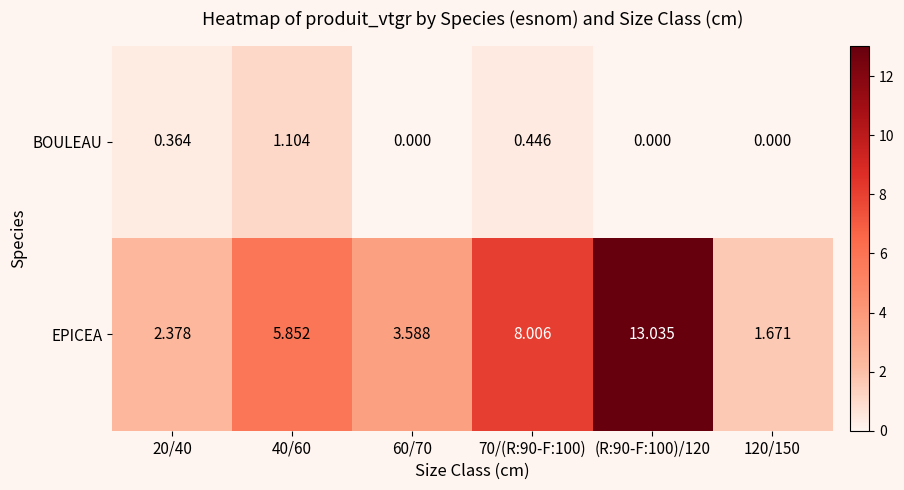

At how many categories does at least one series exceed 2?

5